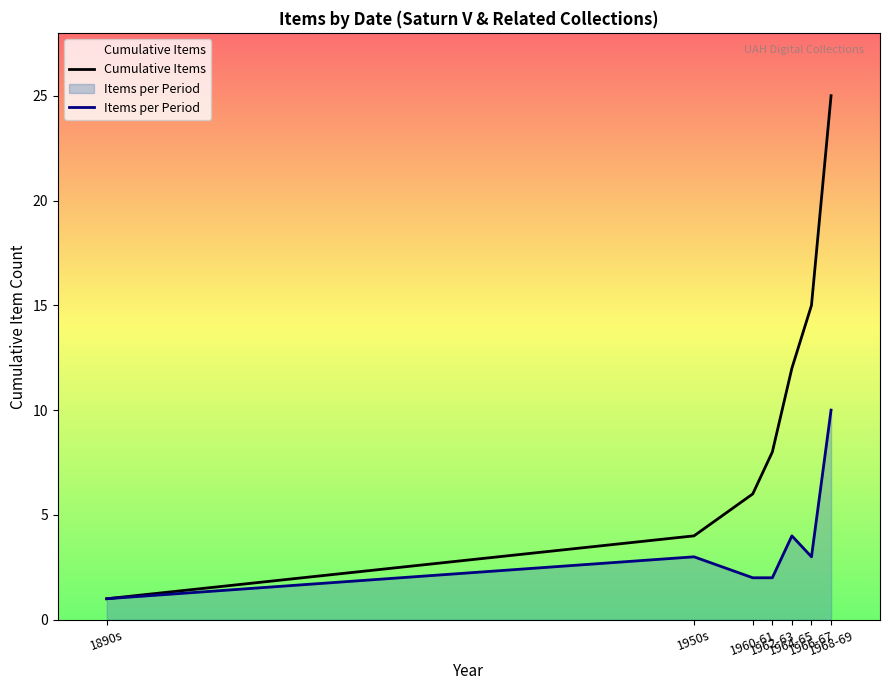

What is the value of the Cumulative Items point at the 5th from the left?

12